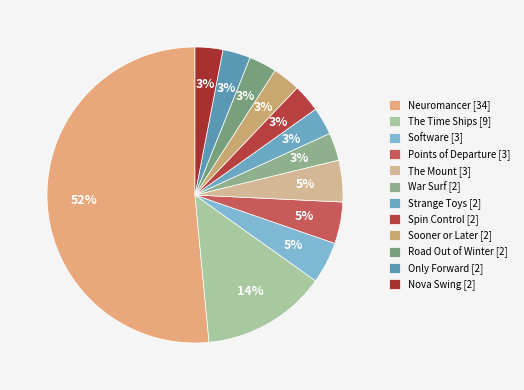

What percentage is the Sooner or Later [2] slice, to the nearest percent?

3%